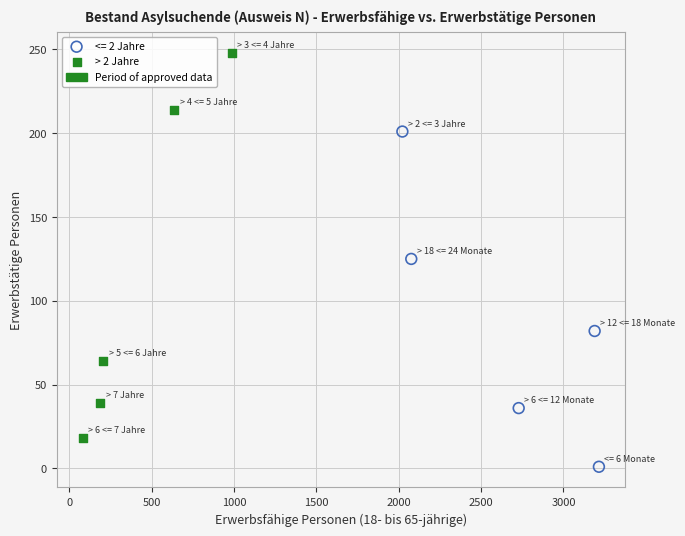

Which series reaches the maximum Y coordinate?

> 2 Jahre